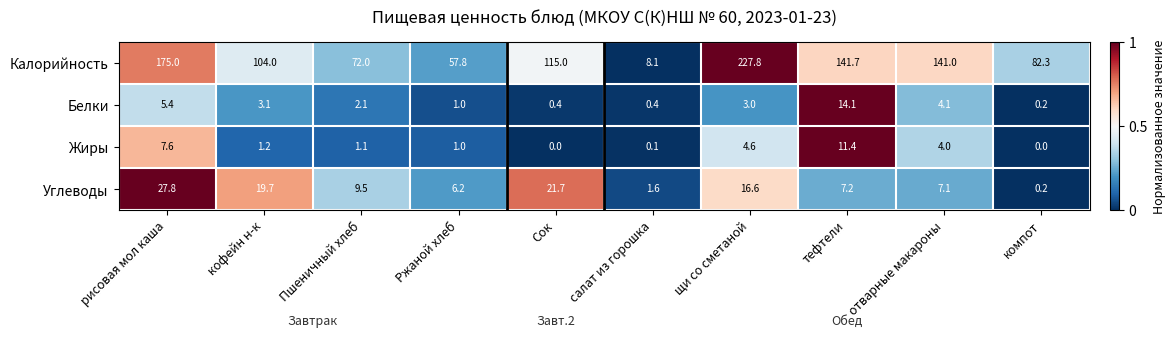

True or false: Жиры has a value of 1.1 at Пшеничный хлеб.

True